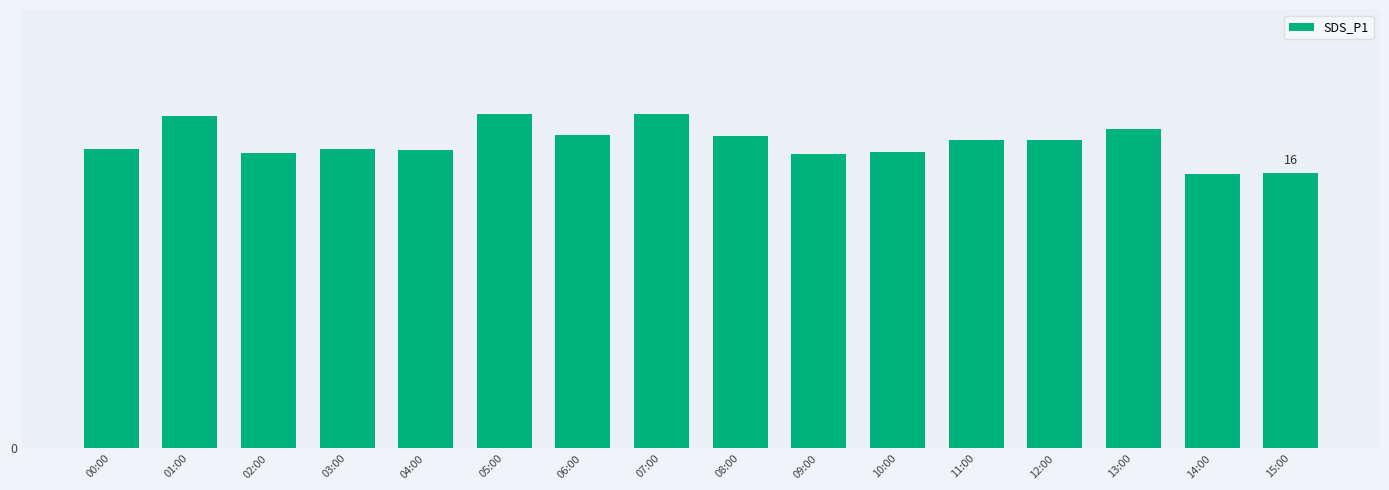

Which label corresponds to the smallest value in the chart?

14:00